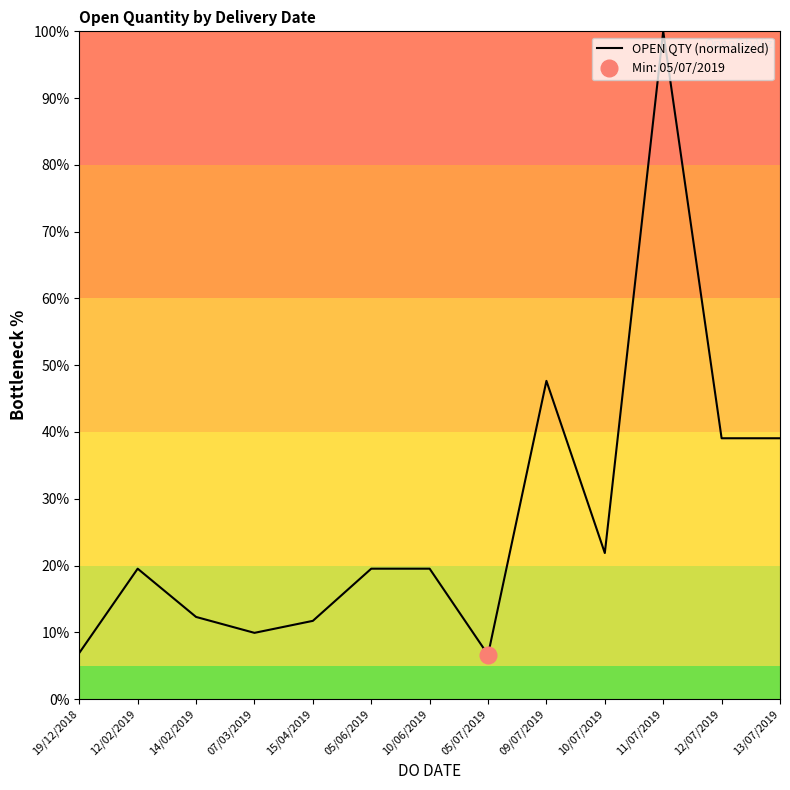

Where is the first local maximum?

12/02/2019